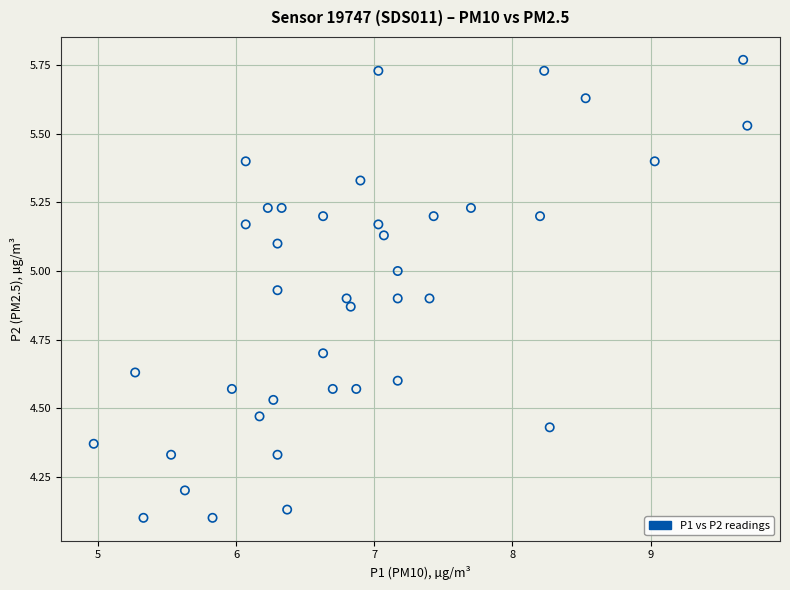

What is the range of X values (max minus min)?

4.7